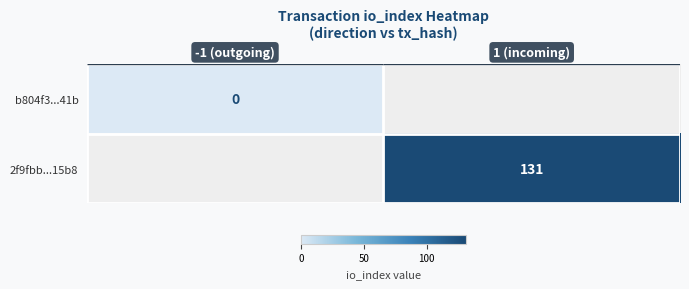

Is the value of 2f9fbb...15b8 at 1 (incoming) greater than the value of b804f3...41b at -1 (outgoing)?

Yes